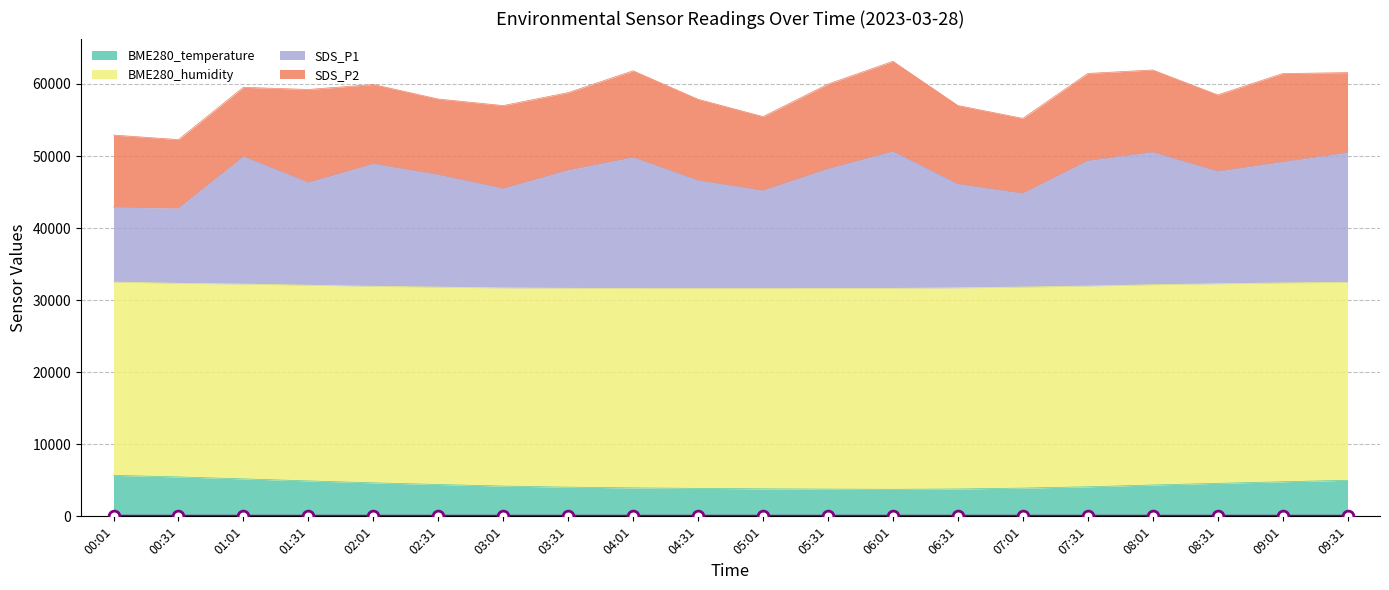

Which series has the largest Y range (max minus min)?

SDS_P1